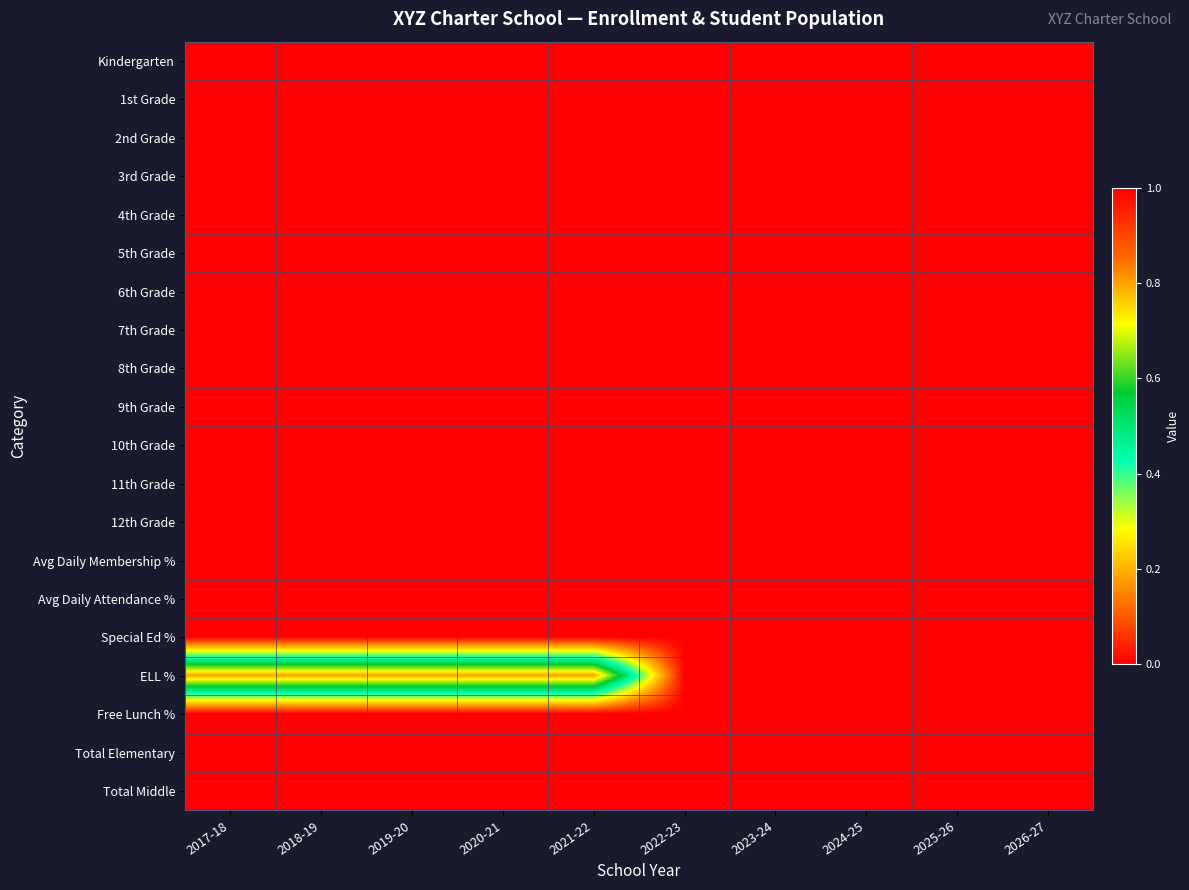

Reading left to right, extract all data points from this chart.

Kindergarten: 2017-18=0.0	2018-19=0.0	2019-20=0.0	2020-21=0.0	2021-22=0.0	2022-23=0.0	2023-24=0.0	2024-25=0.0	2025-26=0.0	2026-27=0.0
1st Grade: 2017-18=0.0	2018-19=0.0	2019-20=0.0	2020-21=0.0	2021-22=0.0	2022-23=0.0	2023-24=0.0	2024-25=0.0	2025-26=0.0	2026-27=0.0
2nd Grade: 2017-18=0.0	2018-19=0.0	2019-20=0.0	2020-21=0.0	2021-22=0.0	2022-23=0.0	2023-24=0.0	2024-25=0.0	2025-26=0.0	2026-27=0.0
3rd Grade: 2017-18=0.0	2018-19=0.0	2019-20=0.0	2020-21=0.0	2021-22=0.0	2022-23=0.0	2023-24=0.0	2024-25=0.0	2025-26=0.0	2026-27=0.0
4th Grade: 2017-18=0.0	2018-19=0.0	2019-20=0.0	2020-21=0.0	2021-22=0.0	2022-23=0.0	2023-24=0.0	2024-25=0.0	2025-26=0.0	2026-27=0.0
5th Grade: 2017-18=0.0	2018-19=0.0	2019-20=0.0	2020-21=0.0	2021-22=0.0	2022-23=0.0	2023-24=0.0	2024-25=0.0	2025-26=0.0	2026-27=0.0
6th Grade: 2017-18=0.0	2018-19=0.0	2019-20=0.0	2020-21=0.0	2021-22=0.0	2022-23=0.0	2023-24=0.0	2024-25=0.0	2025-26=0.0	2026-27=0.0
7th Grade: 2017-18=0.0	2018-19=0.0	2019-20=0.0	2020-21=0.0	2021-22=0.0	2022-23=0.0	2023-24=0.0	2024-25=0.0	2025-26=0.0	2026-27=0.0
8th Grade: 2017-18=0.0	2018-19=0.0	2019-20=0.0	2020-21=0.0	2021-22=0.0	2022-23=0.0	2023-24=0.0	2024-25=0.0	2025-26=0.0	2026-27=0.0
9th Grade: 2017-18=0.0	2018-19=0.0	2019-20=0.0	2020-21=0.0	2021-22=0.0	2022-23=0.0	2023-24=0.0	2024-25=0.0	2025-26=0.0	2026-27=0.0
10th Grade: 2017-18=0.0	2018-19=0.0	2019-20=0.0	2020-21=0.0	2021-22=0.0	2022-23=0.0	2023-24=0.0	2024-25=0.0	2025-26=0.0	2026-27=0.0
11th Grade: 2017-18=0.0	2018-19=0.0	2019-20=0.0	2020-21=0.0	2021-22=0.0	2022-23=0.0	2023-24=0.0	2024-25=0.0	2025-26=0.0	2026-27=0.0
12th Grade: 2017-18=0.0	2018-19=0.0	2019-20=0.0	2020-21=0.0	2021-22=0.0	2022-23=0.0	2023-24=0.0	2024-25=0.0	2025-26=0.0	2026-27=0.0
Avg Daily Membership %: 2017-18=0.0	2018-19=0.0	2019-20=0.0	2020-21=0.0	2021-22=0.0	2022-23=0.0	2023-24=0.0	2024-25=0.0	2025-26=0.0	2026-27=0.0
Avg Daily Attendance %: 2017-18=0.0	2018-19=0.0	2019-20=0.0	2020-21=0.0	2021-22=0.0	2022-23=0.0	2023-24=0.0	2024-25=0.0	2025-26=0.0	2026-27=0.0
Special Ed %: 2017-18=0.0	2018-19=0.0	2019-20=0.0	2020-21=0.0	2021-22=0.0	2022-23=0.0	2023-24=0.0	2024-25=0.0	2025-26=0.0	2026-27=0.0
ELL %: 2017-18=0.8	2018-19=0.8	2019-20=0.8	2020-21=0.8	2021-22=0.8	2022-23=0.0	2023-24=0.0	2024-25=0.0	2025-26=0.0	2026-27=0.0
Free Lunch %: 2017-18=0.0	2018-19=0.0	2019-20=0.0	2020-21=0.0	2021-22=0.0	2022-23=0.0	2023-24=0.0	2024-25=0.0	2025-26=0.0	2026-27=0.0
Total Elementary: 2017-18=0.0	2018-19=0.0	2019-20=0.0	2020-21=0.0	2021-22=0.0	2022-23=0.0	2023-24=0.0	2024-25=0.0	2025-26=0.0	2026-27=0.0
Total Middle: 2017-18=0.0	2018-19=0.0	2019-20=0.0	2020-21=0.0	2021-22=0.0	2022-23=0.0	2023-24=0.0	2024-25=0.0	2025-26=0.0	2026-27=0.0